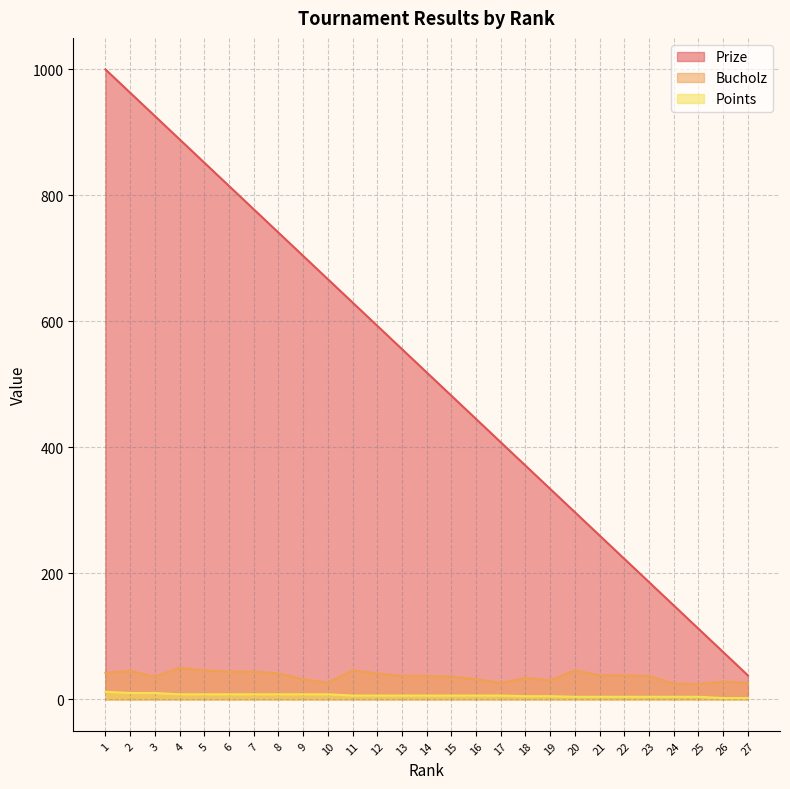

List the labels in order of Points value, smallest first.

26, 27, 20, 21, 22, 23, 24, 25, 18, 19, 11, 12, 13, 14, 15, 16, 17, 4, 5, 6, 7, 8, 9, 10, 2, 3, 1